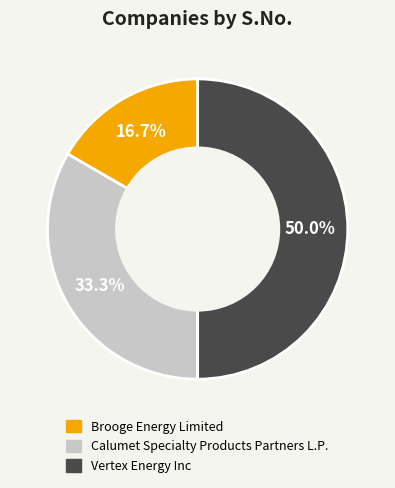

Rank the categories by value from lowest to highest.

Brooge Energy Limited, Calumet Specialty Products Partners L.P., Vertex Energy Inc